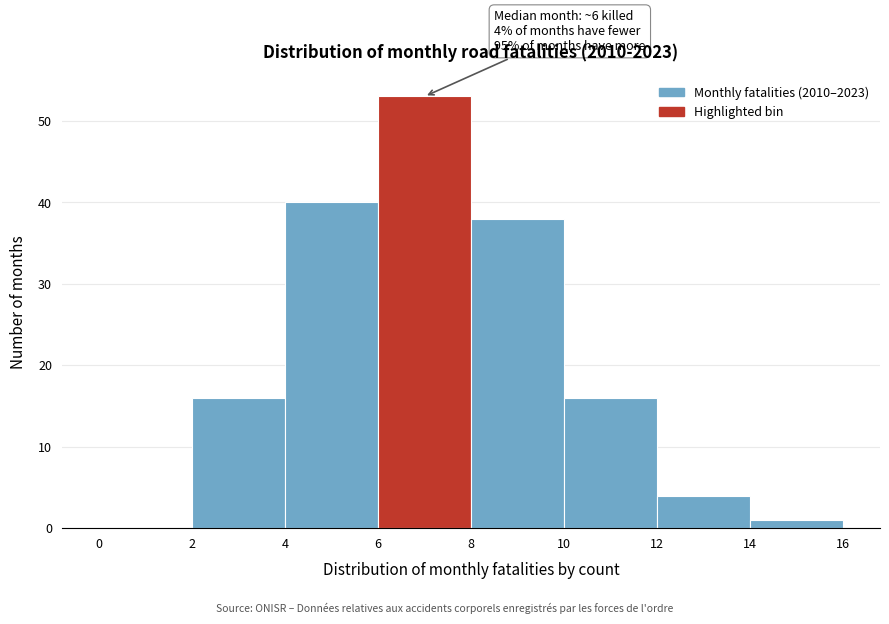

Over which range of the x-axis is the bar tallest?

6 to 8